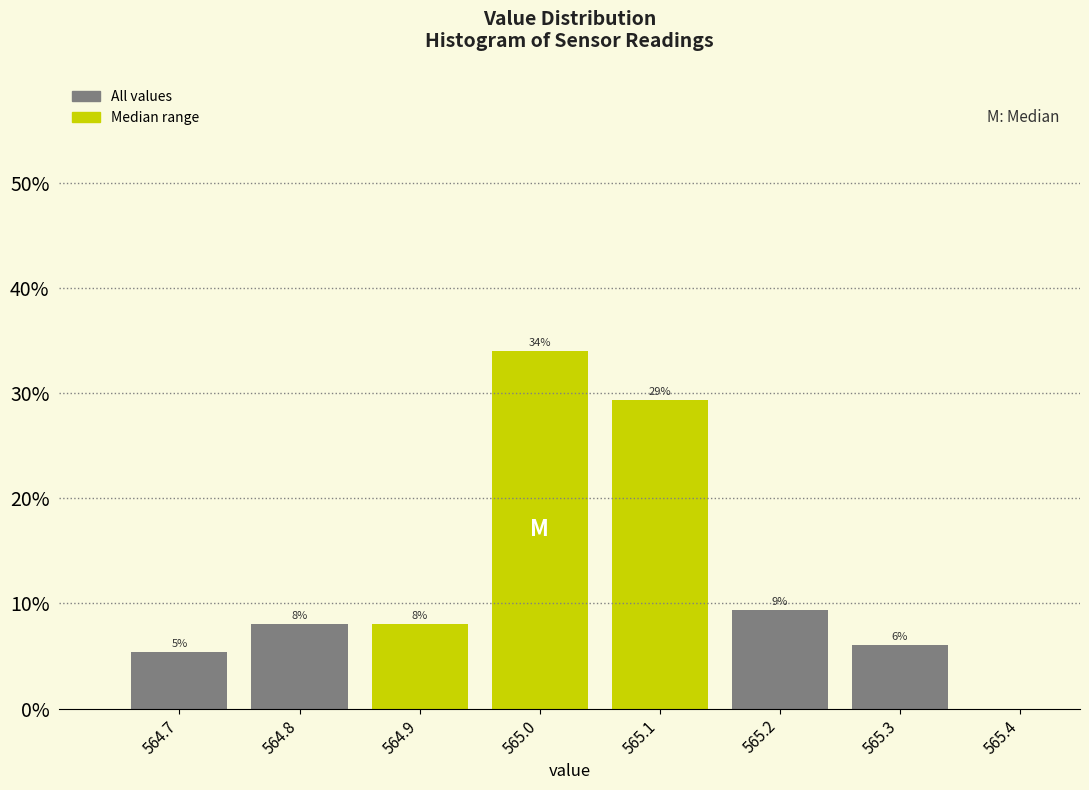

Over which range of the x-axis is the bar tallest?

564.95 to 565.05